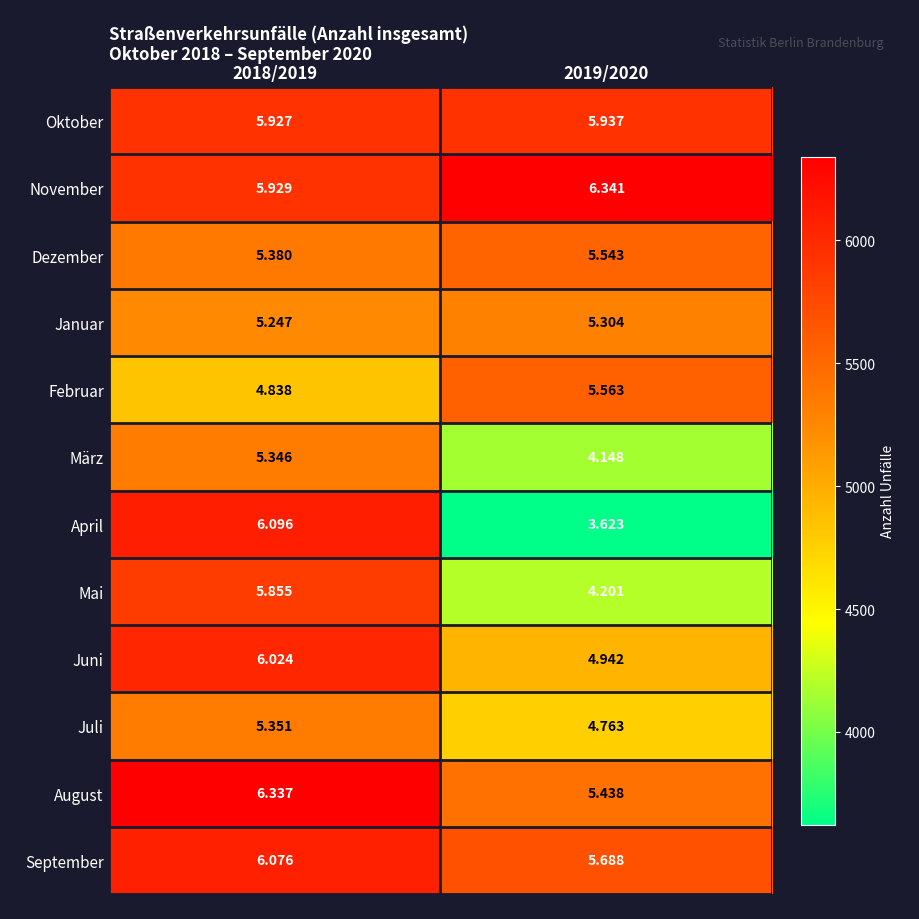

What is the spread (max minus min) of values at 2019/2020?

2718